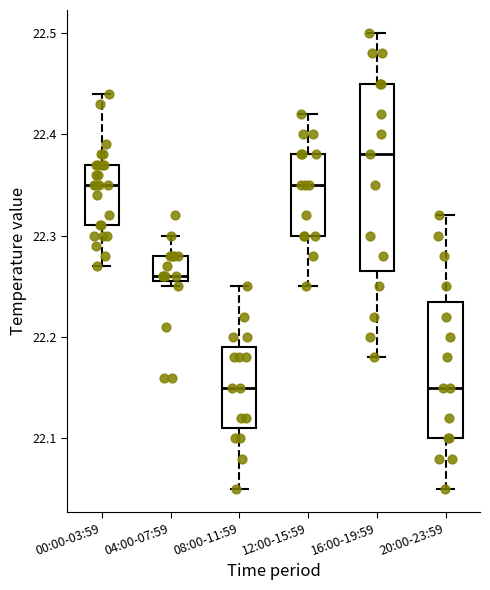

Comparing the boxes themselves (not the whiskers), which one is the tallest?

16:00-19:59